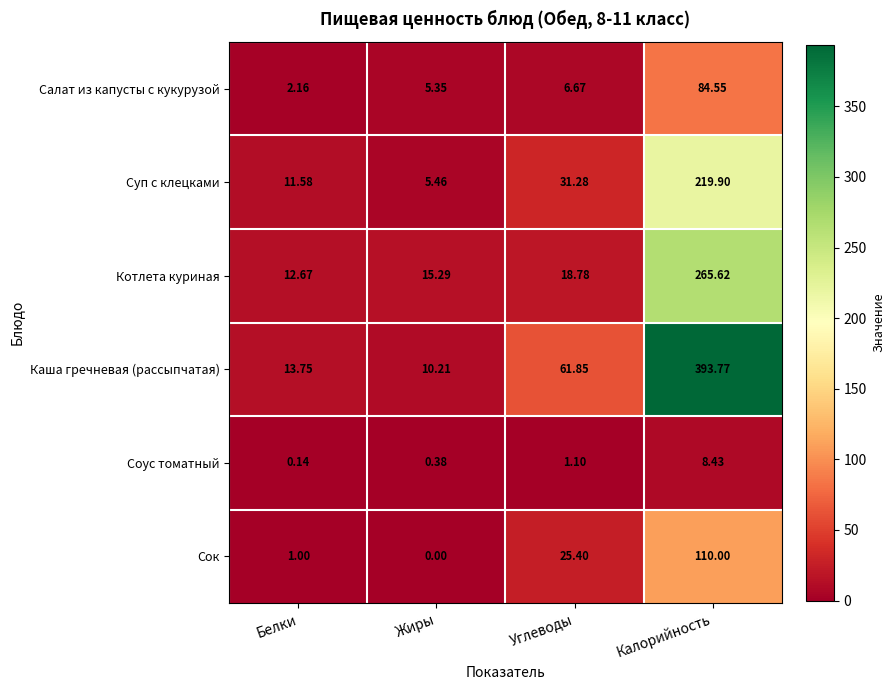

Which series changed the most between Углеводы and Калорийность?

Каша гречневая (рассыпчатая)